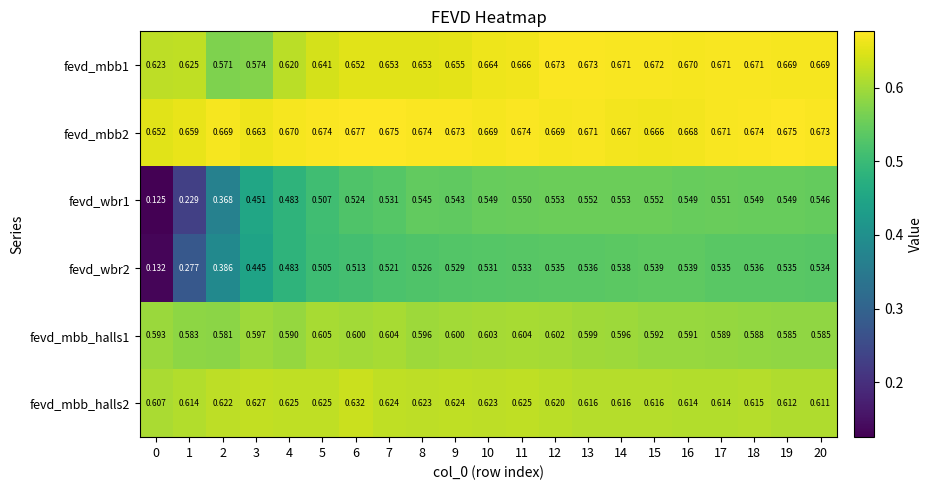

Is the value of fevd_wbr1 at 5 greater than the value of fevd_wbr2 at 0?

Yes